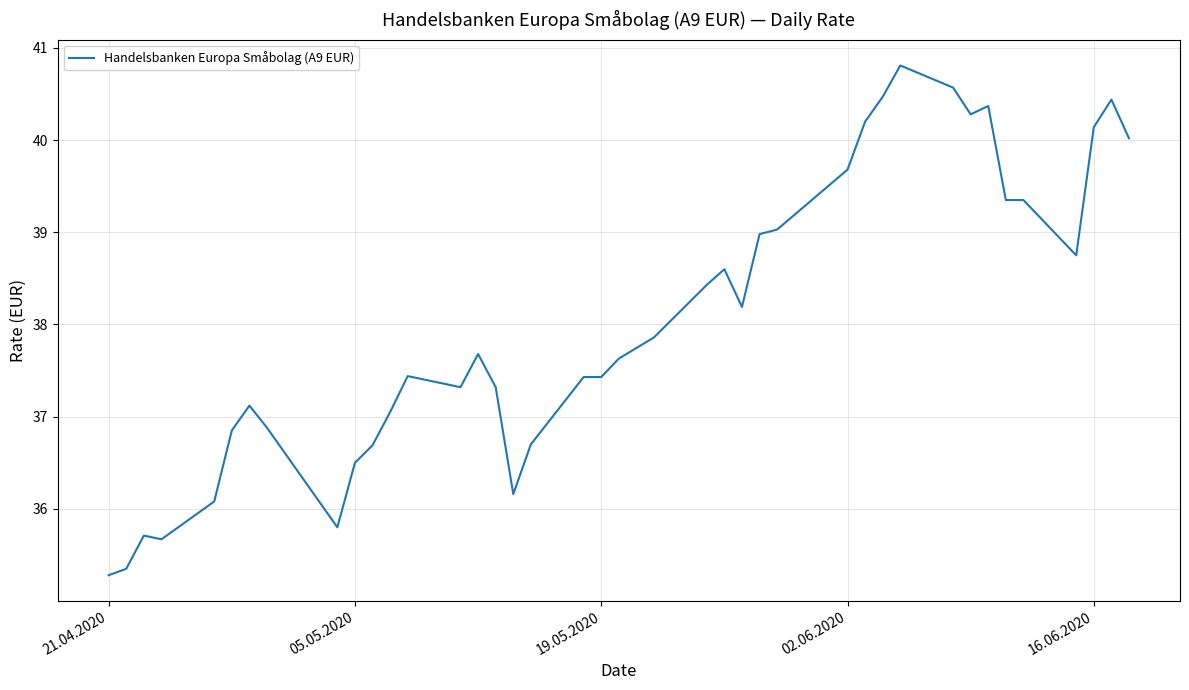

What is the maximum value shown in the chart?

40.8